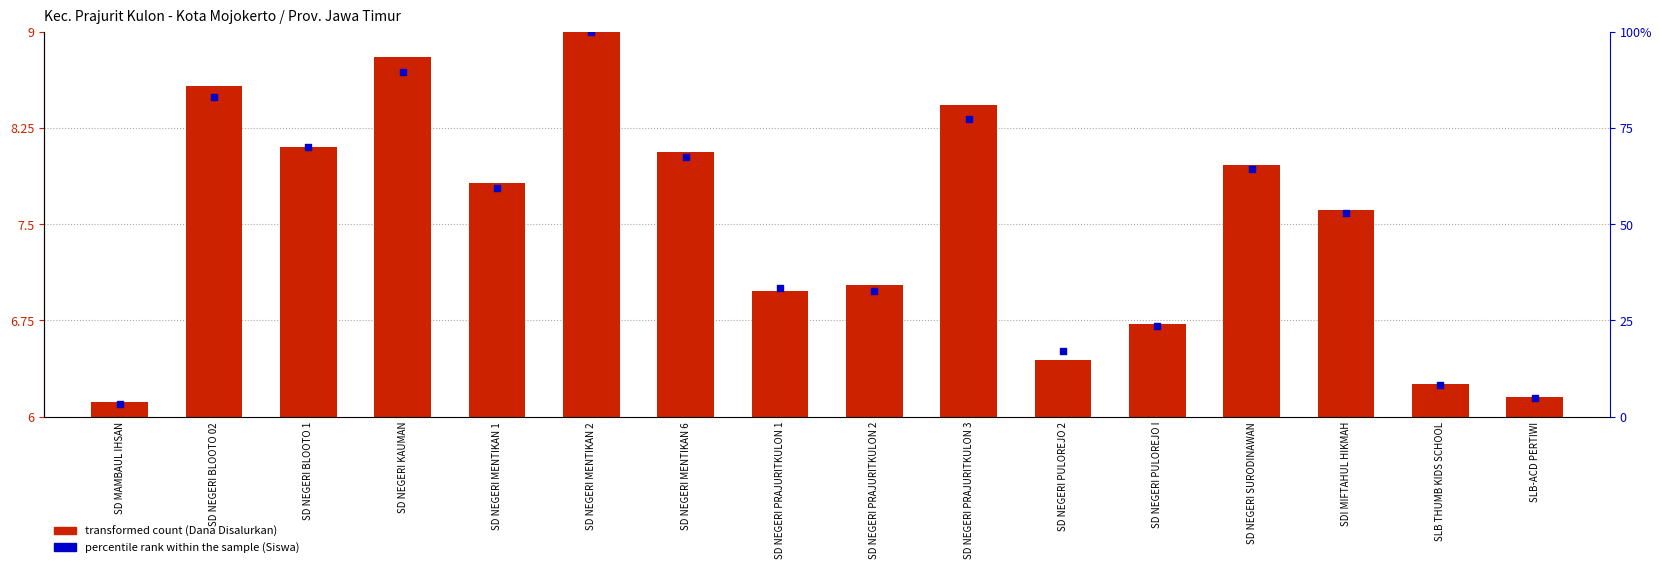

At how many categories does at least one series exceed 22?

12